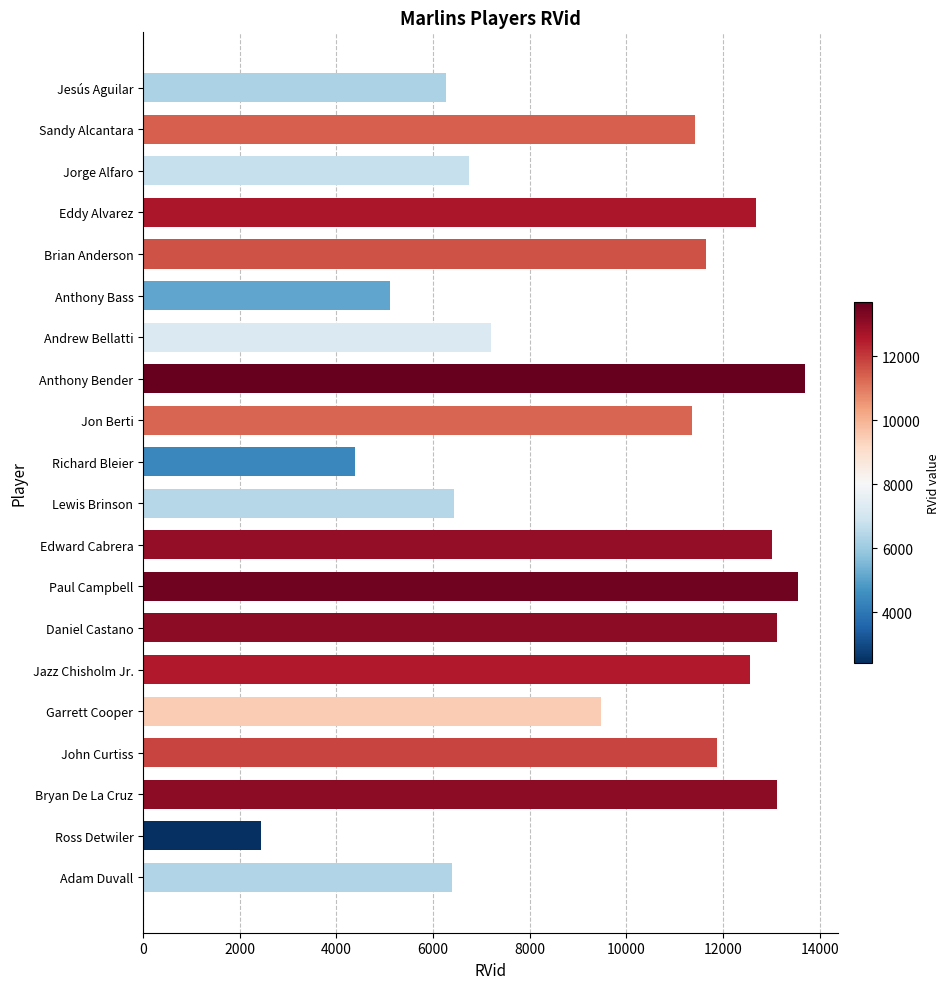

The value at Bryan De La Cruz is 13111. True or false?

True